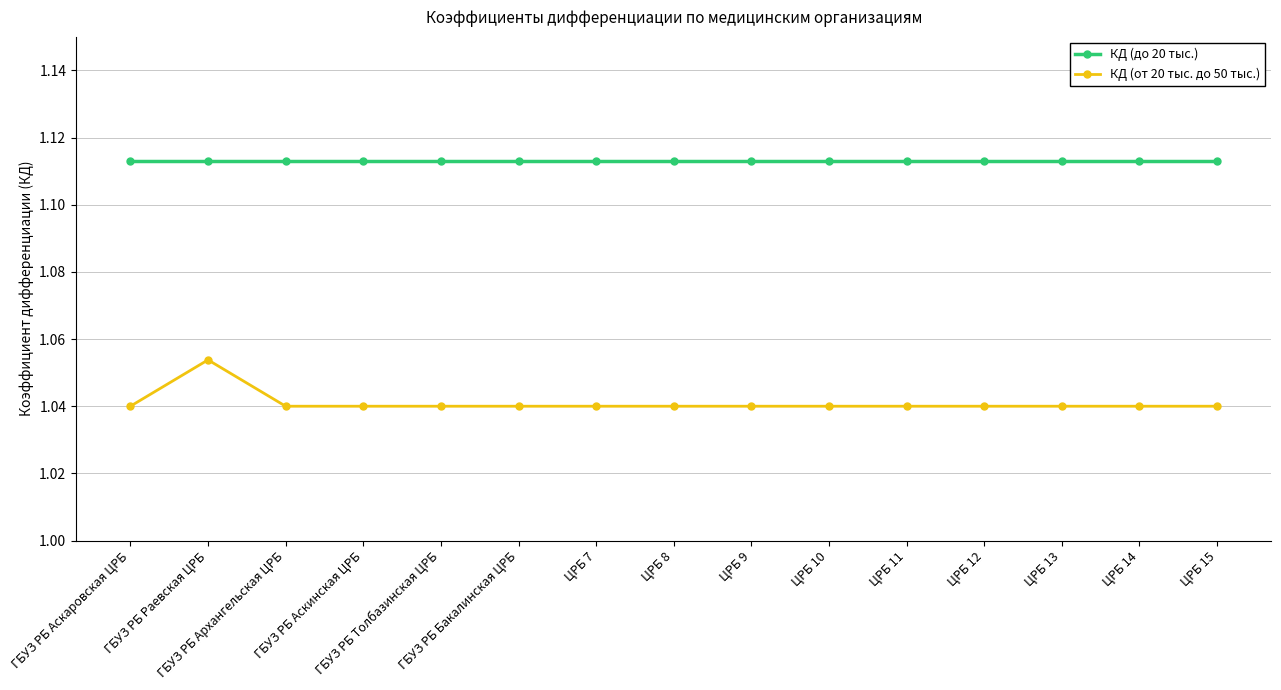

Rank the series by their average value, from lowest to highest.

КД (от 20 тыс. до 50 тыс.), КД (до 20 тыс.)